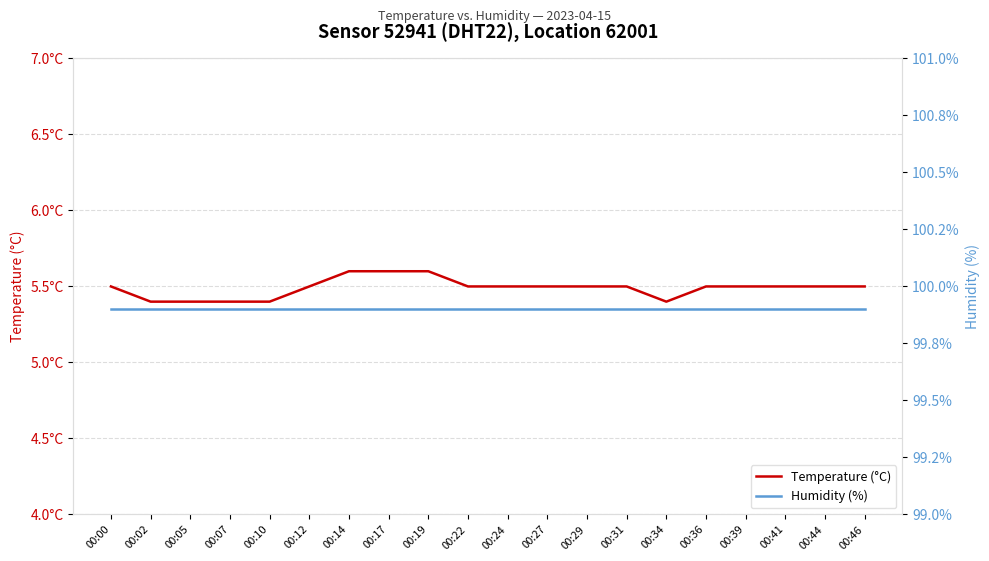

True or false: Temperature (°C) and Humidity (%) cross at least once.

False